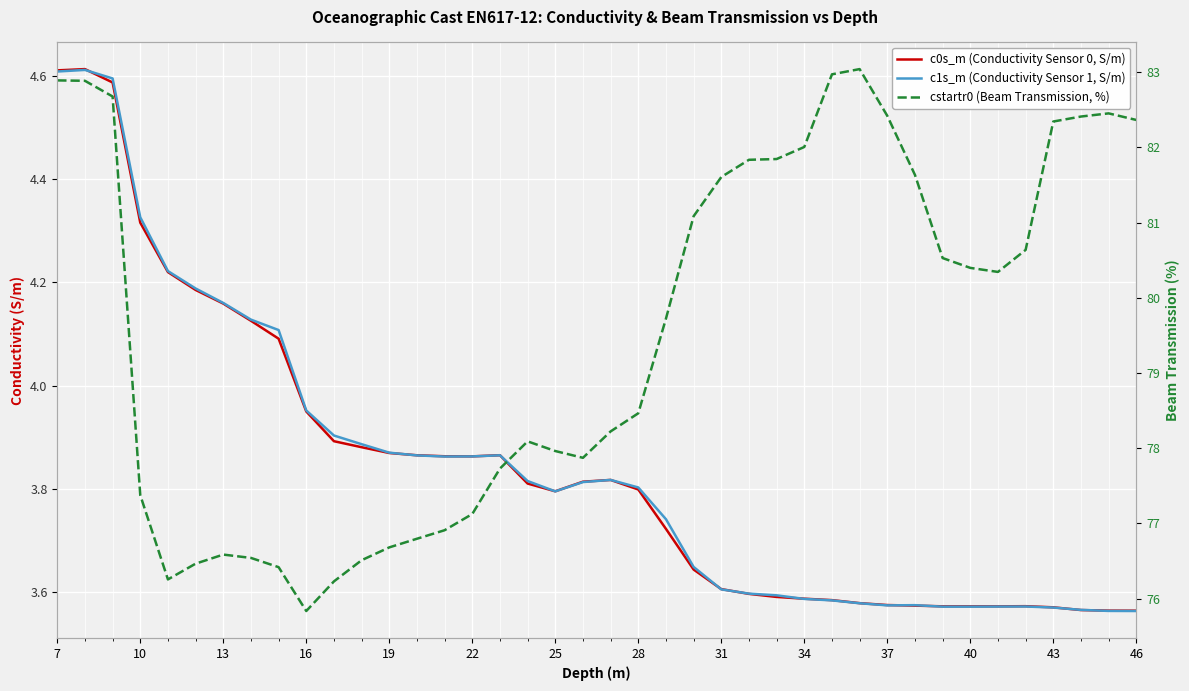

At how many categories does at least one series exceed 5?

40